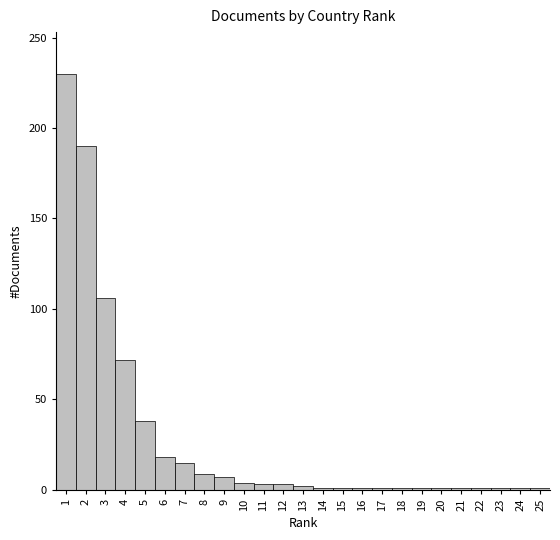

Reading left to right, transcribe this chart: for each bar, give the range it covers on the x-axis and its height. The values are not printed on the chart, so give them approximately, as read against the axis.

0.5 to 1.5: 230
1.5 to 2.5: 190
2.5 to 3.5: 105
3.5 to 4.5: 70
4.5 to 5.5: 40
5.5 to 6.5: 20
6.5 to 7.5: 15
7.5 to 8.5: 10
8.5 to 9.5: 5
9.5 to 10.5: under 5
10.5 to 11.5: under 5
11.5 to 12.5: under 5
12.5 to 13.5: under 5
13.5 to 14.5: under 5
14.5 to 15.5: under 5
15.5 to 16.5: under 5
16.5 to 17.5: under 5
17.5 to 18.5: under 5
18.5 to 19.5: under 5
19.5 to 20.5: under 5
20.5 to 21.5: under 5
21.5 to 22.5: under 5
22.5 to 23.5: under 5
23.5 to 24.5: under 5
24.5 to 25.5: under 5